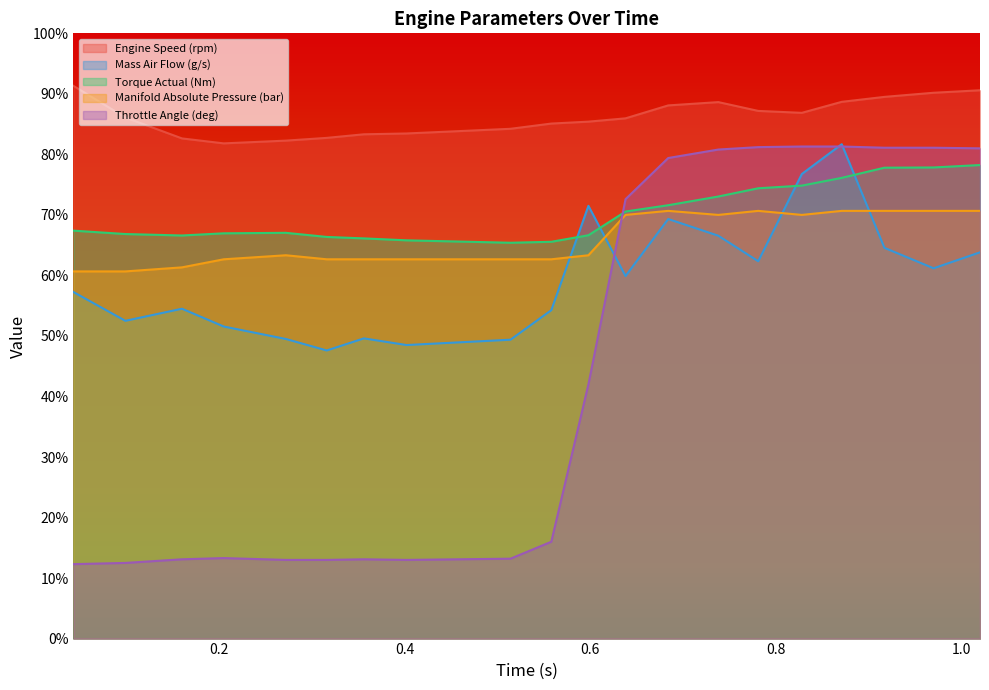

True or false: Throttle Angle (deg) and Mass Air Flow (g/s) intersect in this chart.

True